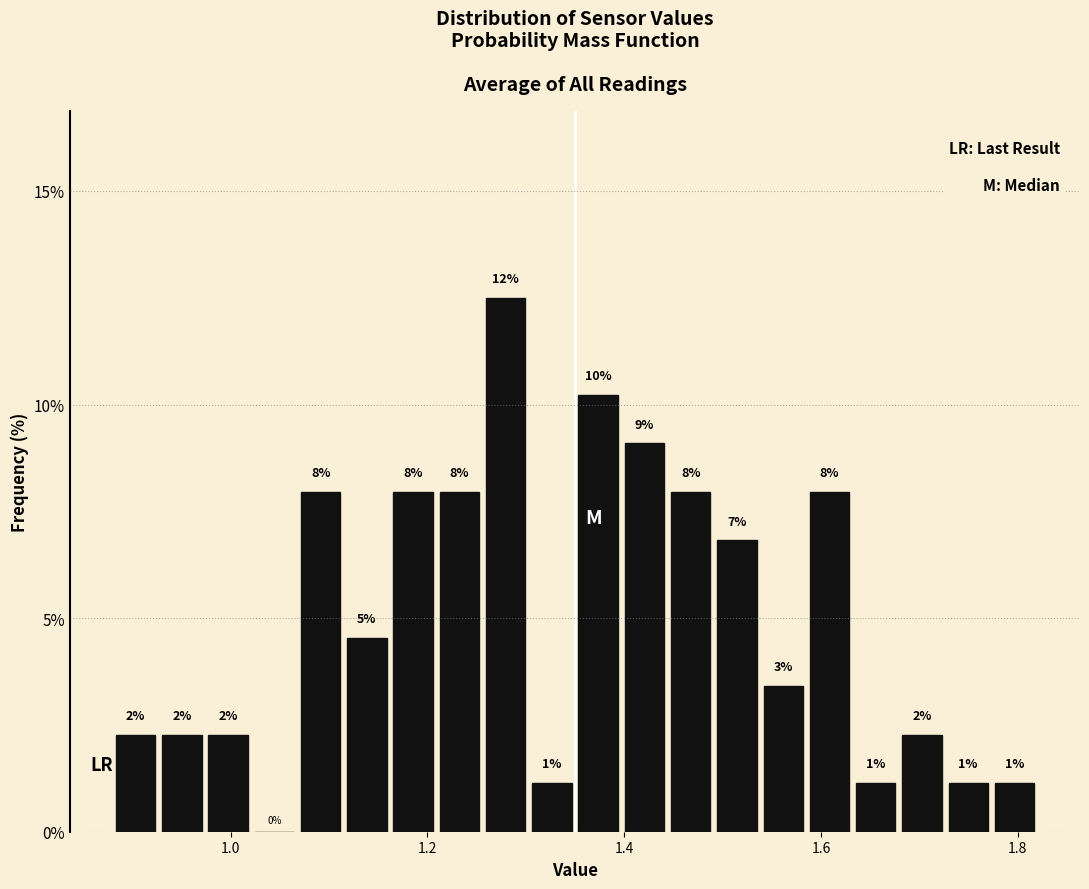

Read against the x-axis, roughly where is the centre of the tallest bar?

1.28